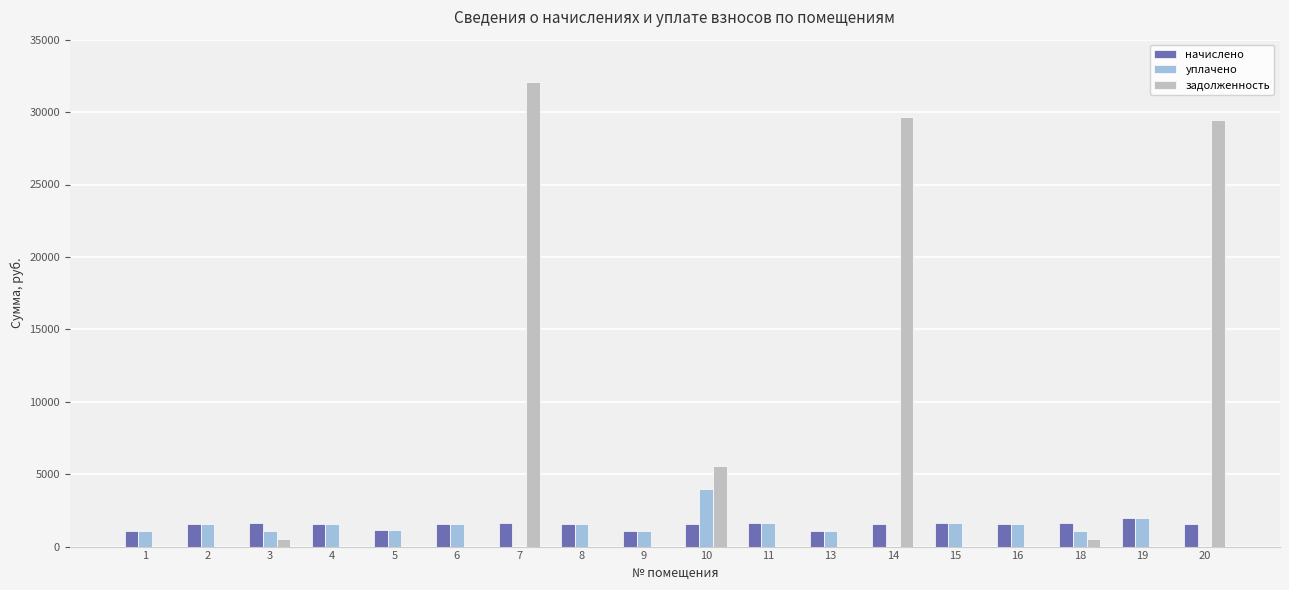

The value of задолженность at 6 is -13442.1. True or false?

False